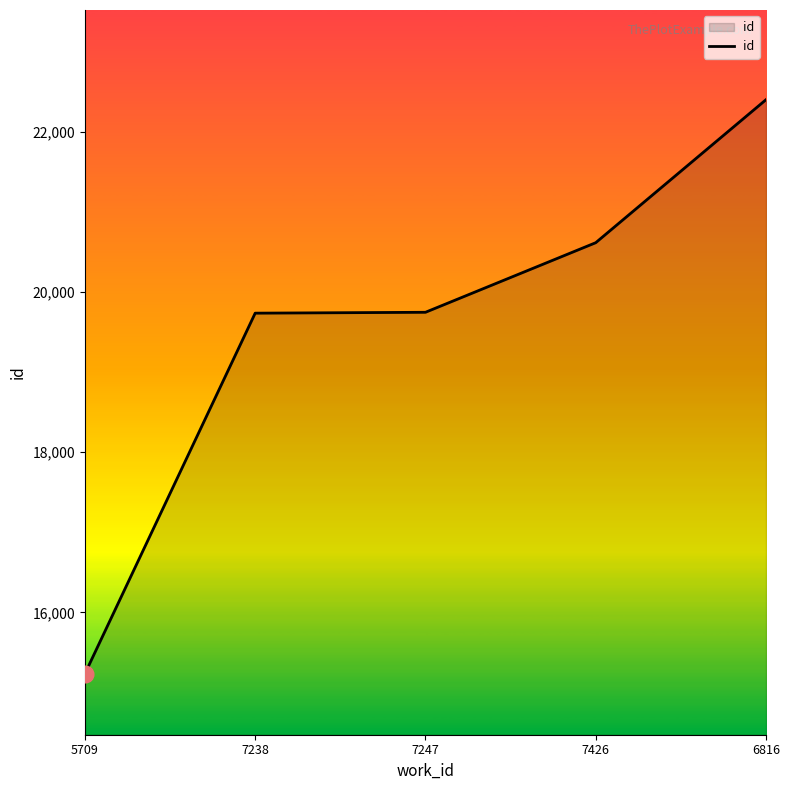

True or false: there are more than 2 points higher than both neighbors.

False